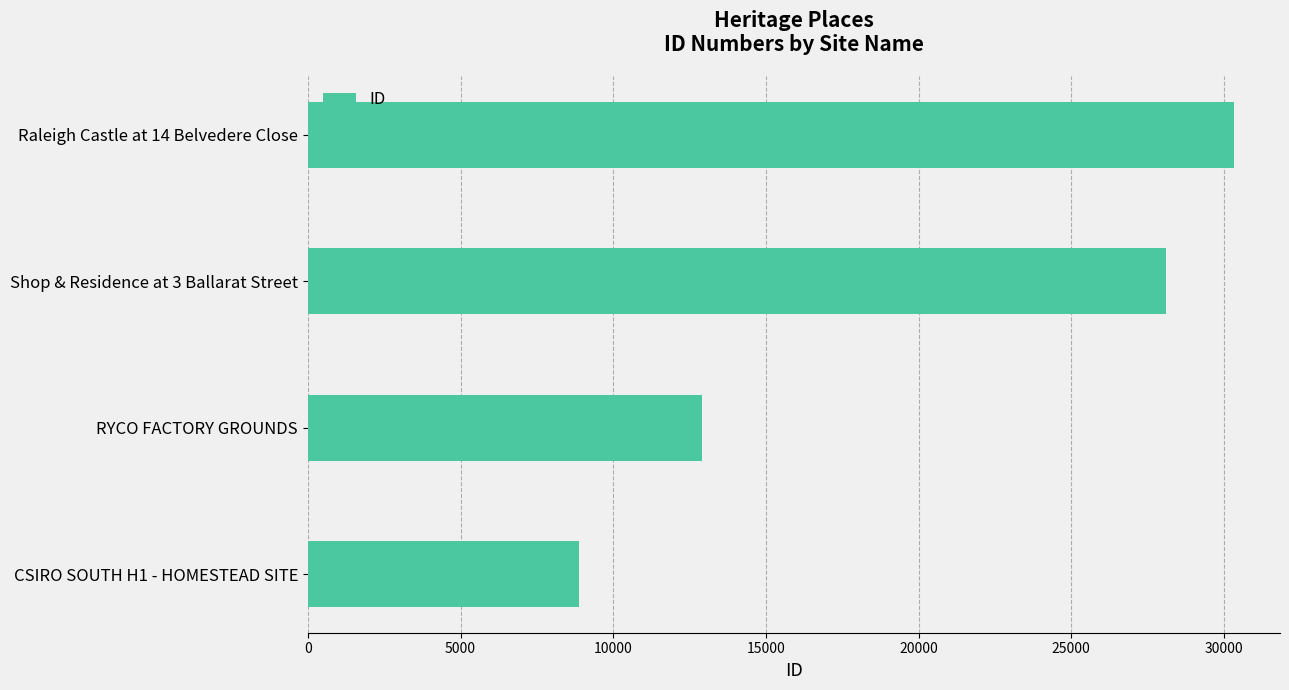

Rank the categories by value from lowest to highest.

CSIRO SOUTH H1 - HOMESTEAD SITE, RYCO FACTORY GROUNDS, Shop & Residence at 3 Ballarat Street, Raleigh Castle at 14 Belvedere Close